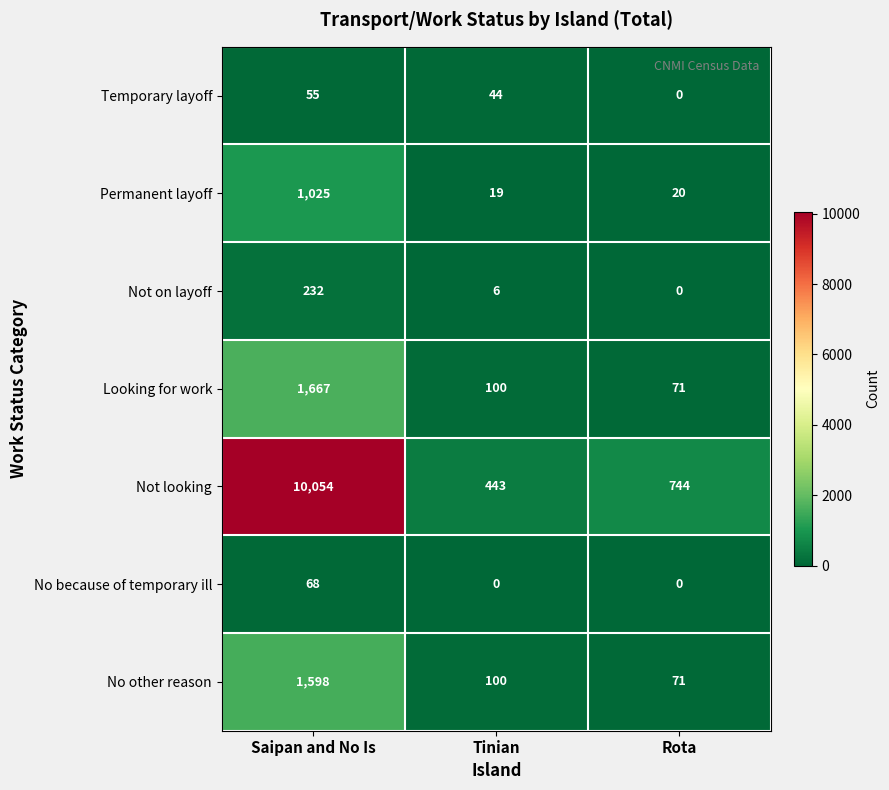

Reading left to right, what are all the values shown in this chart?

Temporary layoff: 55	44	0
Permanent layoff: 1025	19	20
Not on layoff: 232	6	0
Looking for work: 1667	100	71
Not looking: 10054	443	744
No because of temporary ill: 68	0	0
No other reason: 1598	100	71